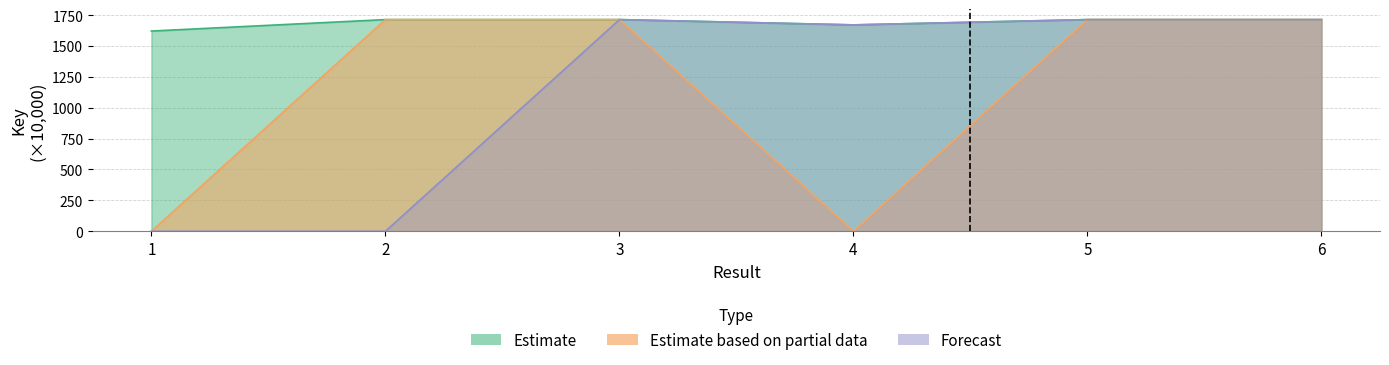

How many interior local peaks does the Forecast series have?

2